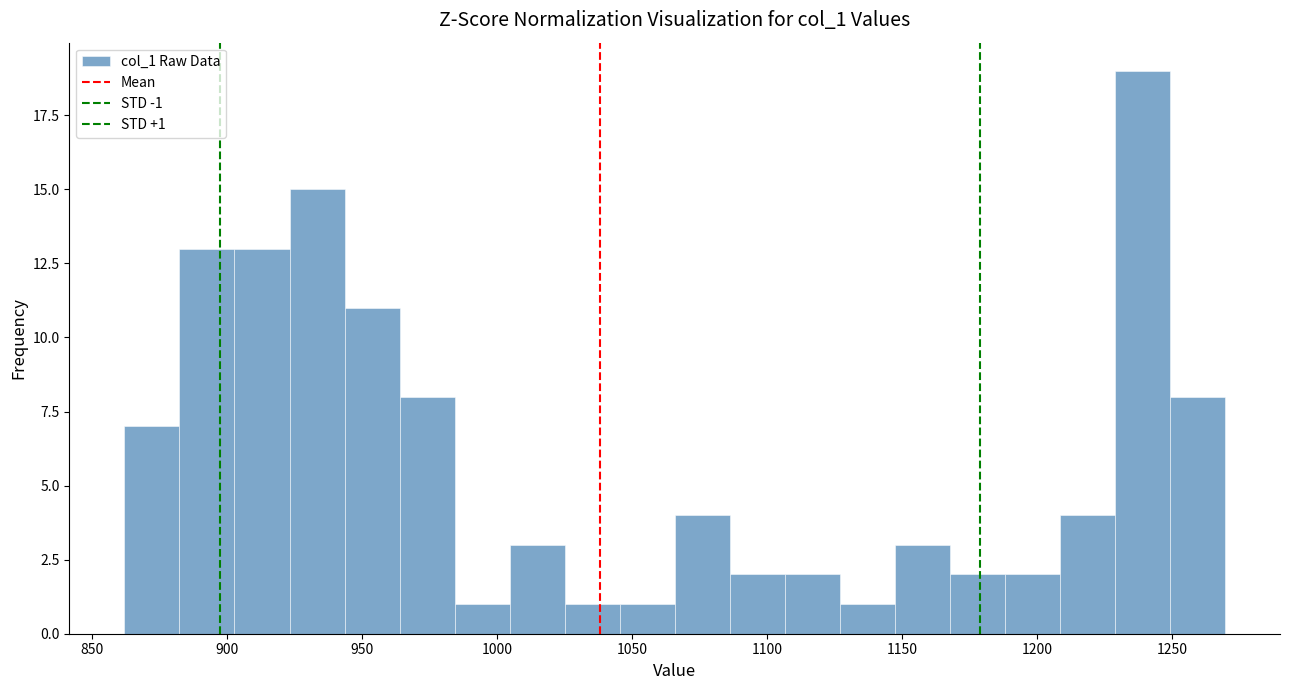

Which range on the x-axis has the tallest bar?

1230 to 1250